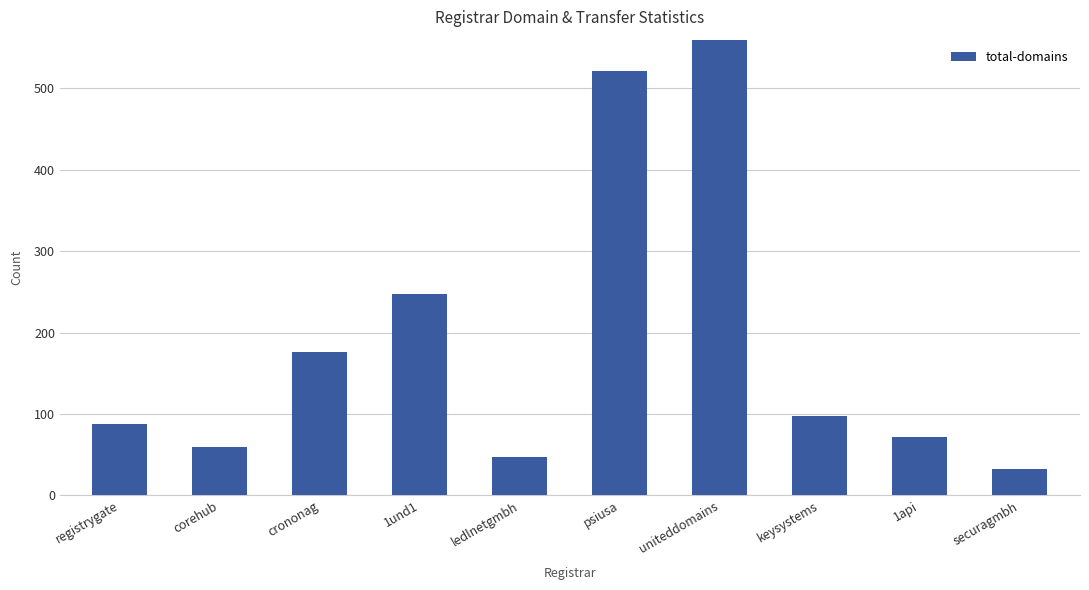

List the labels in order of value, largest first.

uniteddomains, psiusa, 1und1, crononag, keysystems, registrygate, 1api, corehub, ledlnetgmbh, securagmbh